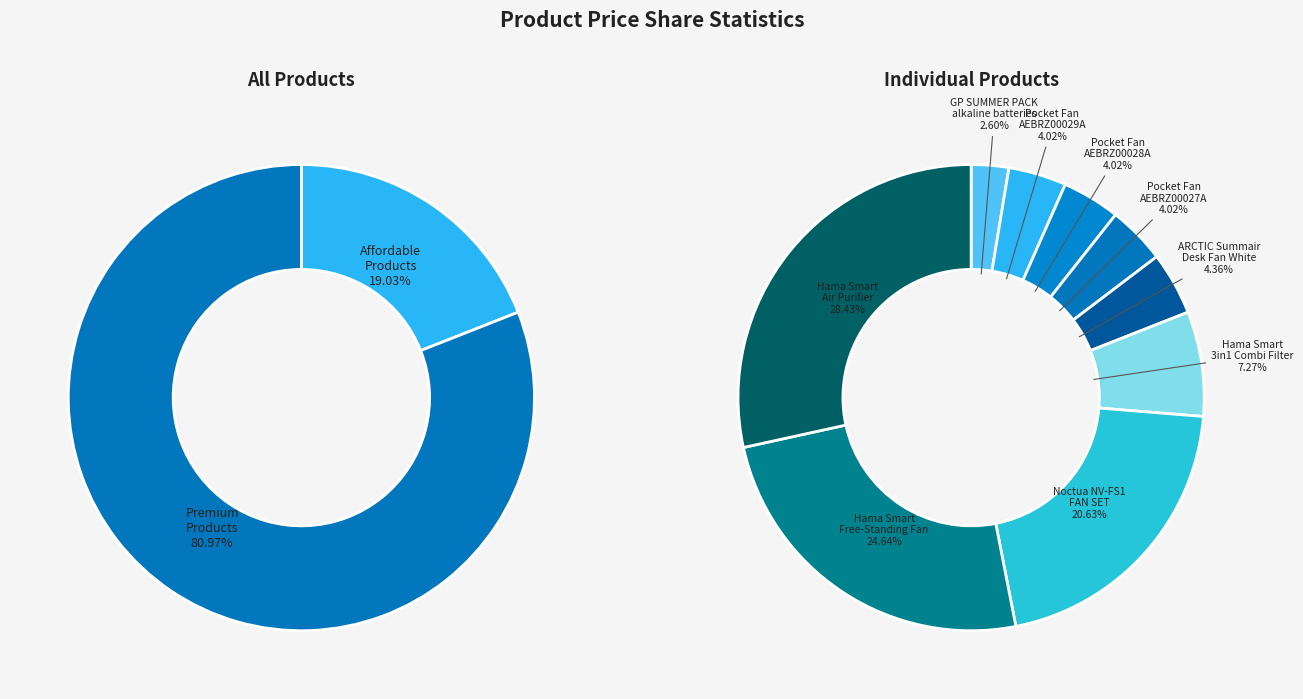

Is there a majority slice in this chart?

No